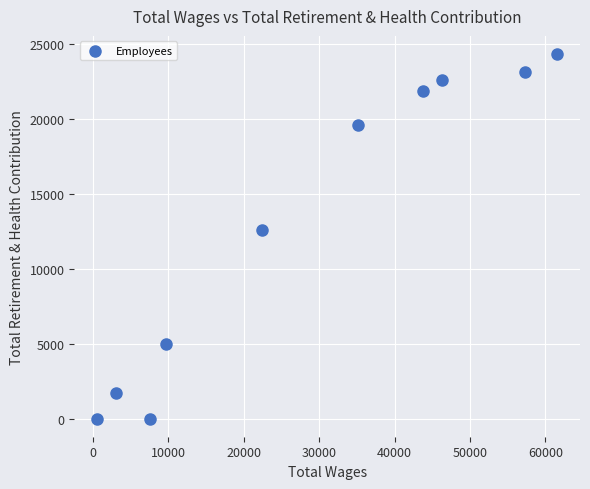

What Y value in the scatter plot is closest to 12147?

12571